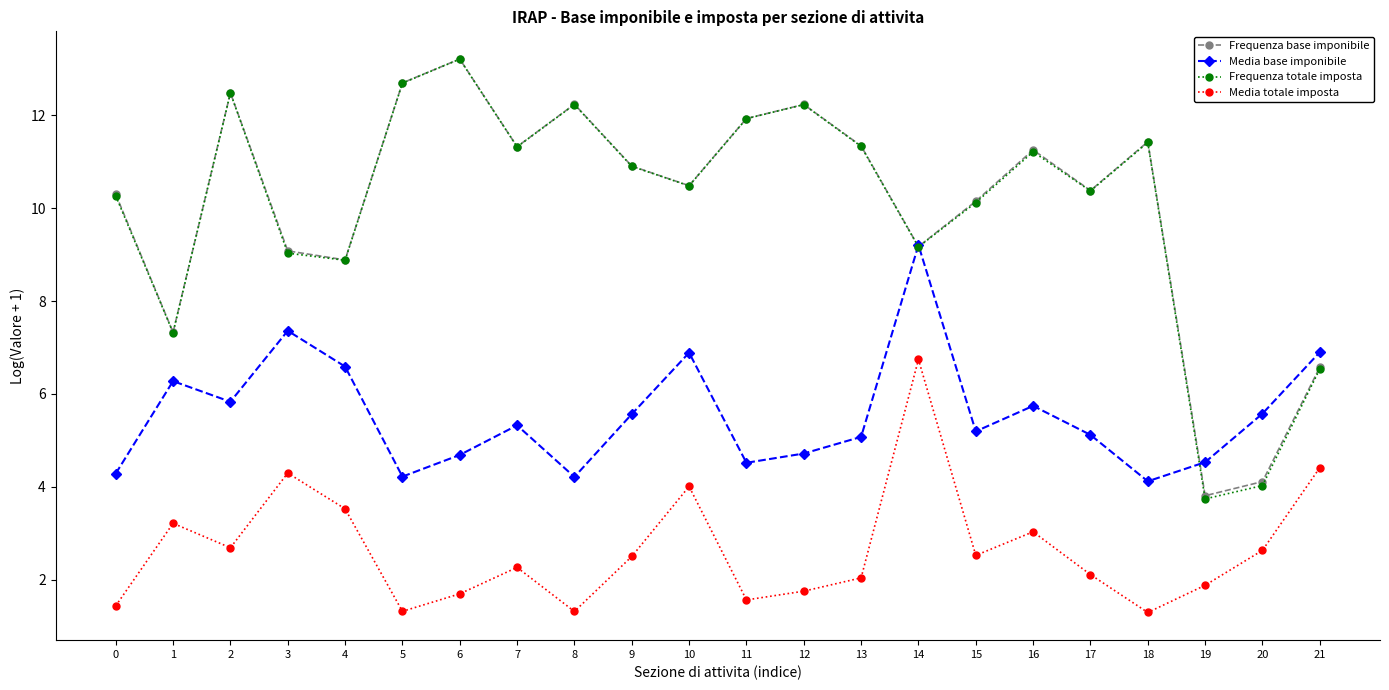

What are all the series names shown in the legend?

Frequenza base imponibile, Media base imponibile, Frequenza totale imposta, Media totale imposta